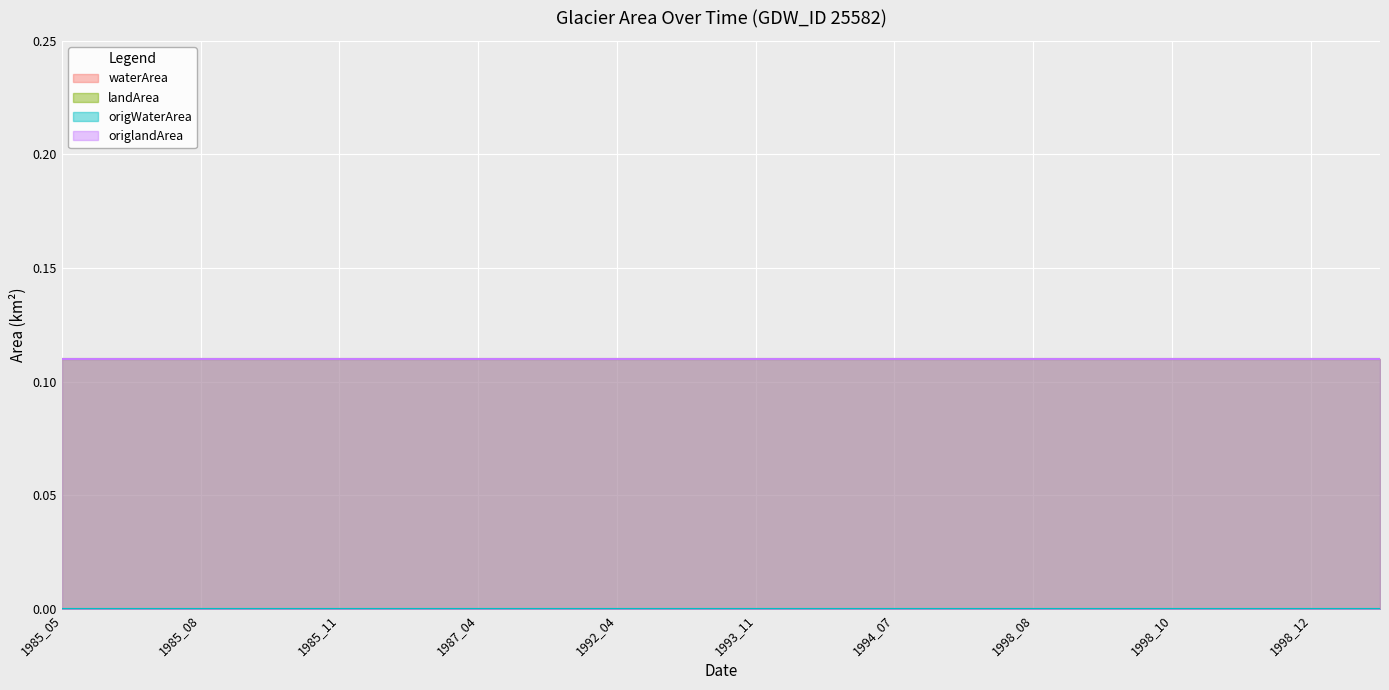

The origlandArea series shows 0.1 at 1987_04. True or false?

True